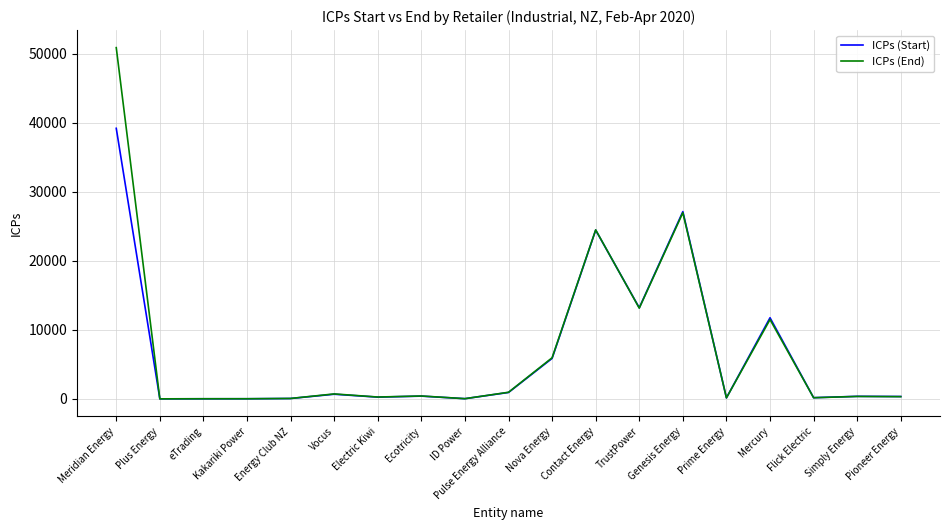

What is the lowest value of the ICPs (End) series?

5